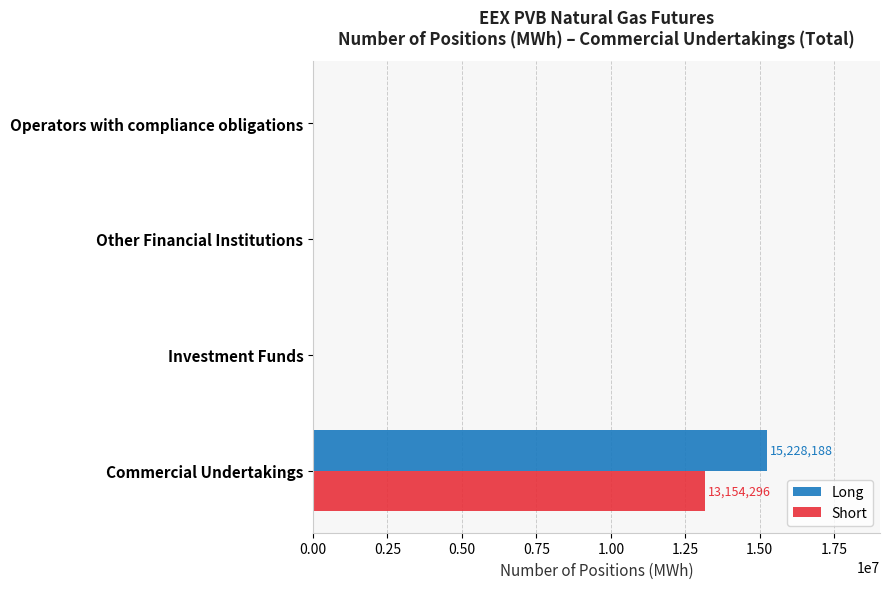

What is the sum of all Short values?

13154296